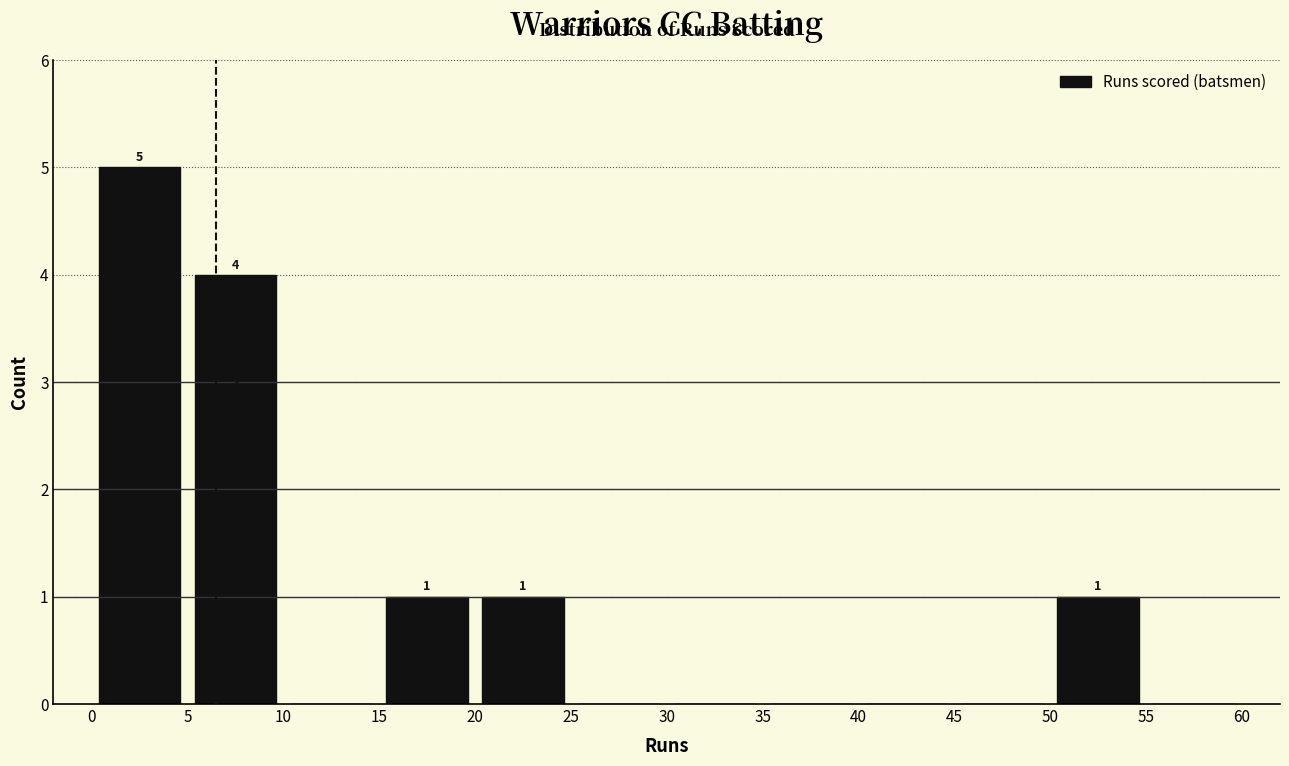

Over which range of the x-axis is the bar tallest?

0 to 5